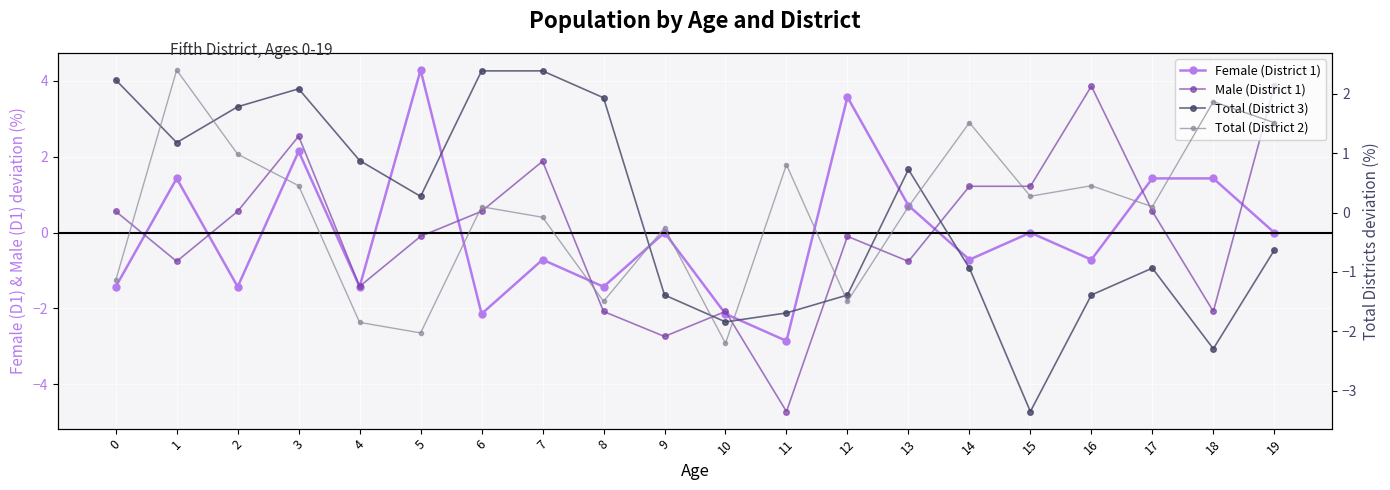

True or false: Male (District 1) has a value of -2.7 at 9.

True